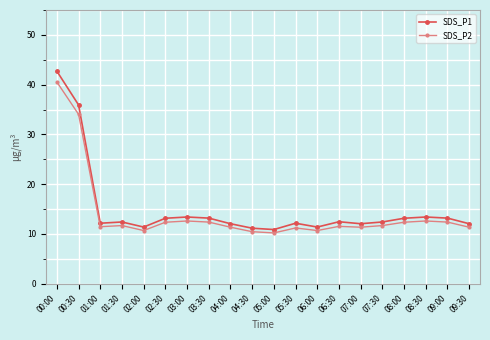

True or false: SDS_P1 and SDS_P2 cross at least once.

False